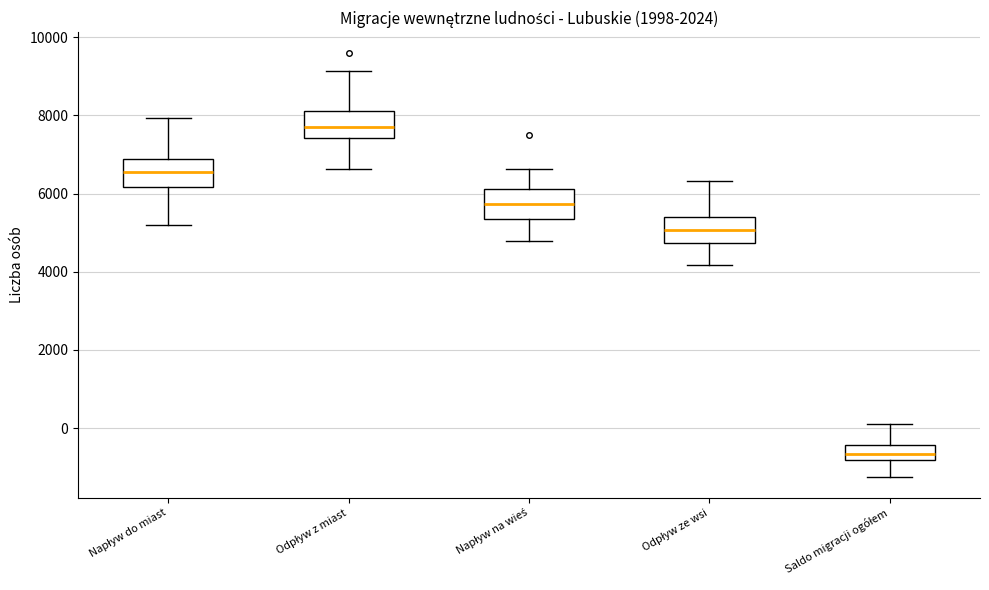

Reading left to right, read every box against the y-axis: the position of its median line, the range the box covers, and the ends of its whiskers. The values are not printed on the chart, so give them approximately, as read against the axis.

Napływ do miast: median 6600, box 6200 to 6800, whiskers 5200 to 8000
Odpływ z miast: median 7600, box 7400 to 8200, whiskers 6600 to 9200
Napływ na wieś: median 5800, box 5400 to 6200, whiskers 4800 to 6600
Odpływ ze wsi: median 5000, box 4800 to 5400, whiskers 4200 to 6400
Saldo migracji ogółem: median -600, box -800 to -400, whiskers -1200 to 200